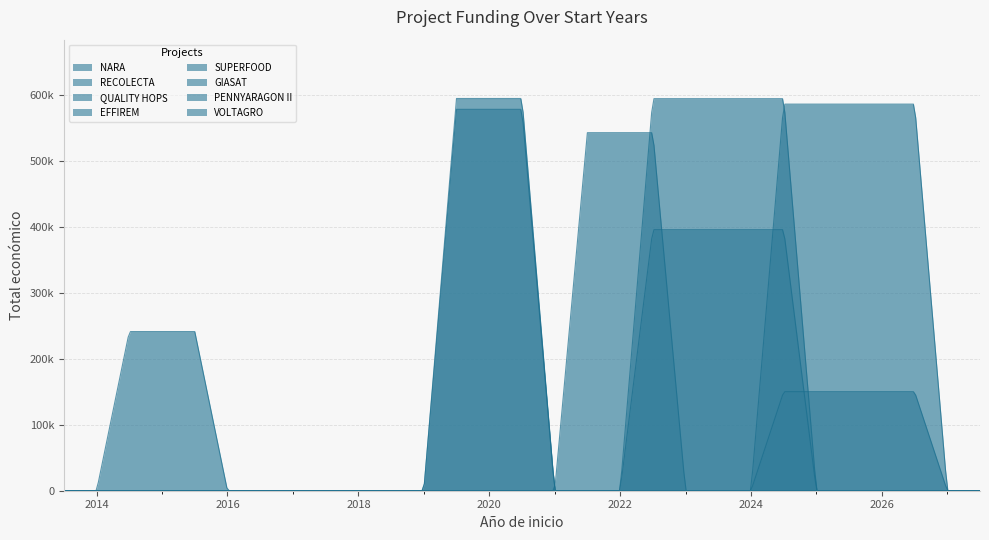

What is the difference between the maximum and minimum values?

443991